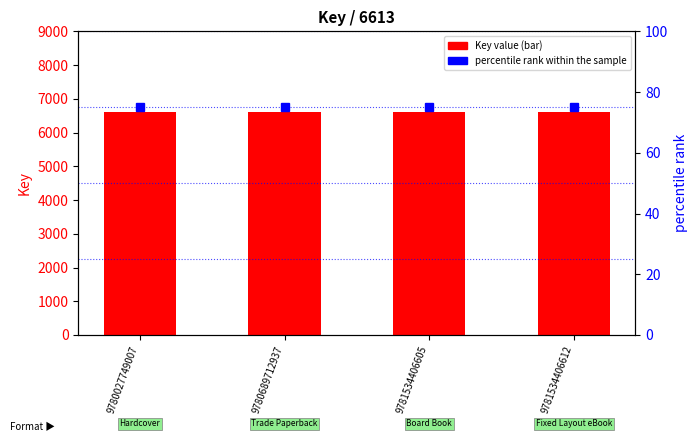

What is the sum of the Key value values at 9780689712937 and 9781534406612?

13226